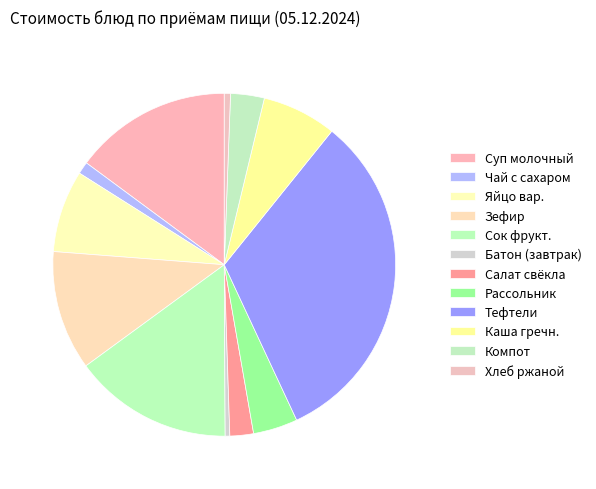

How many segments does this pie chart have?

12